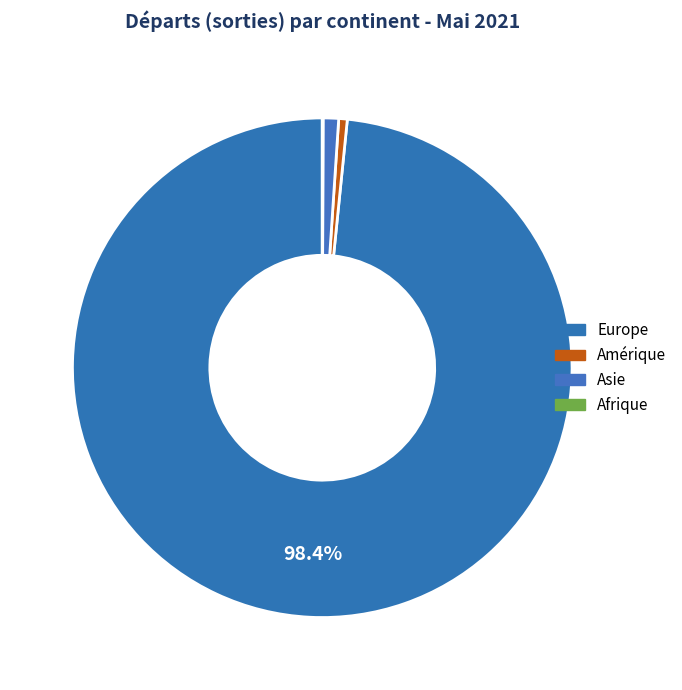

Does any single category account for the majority?

Yes